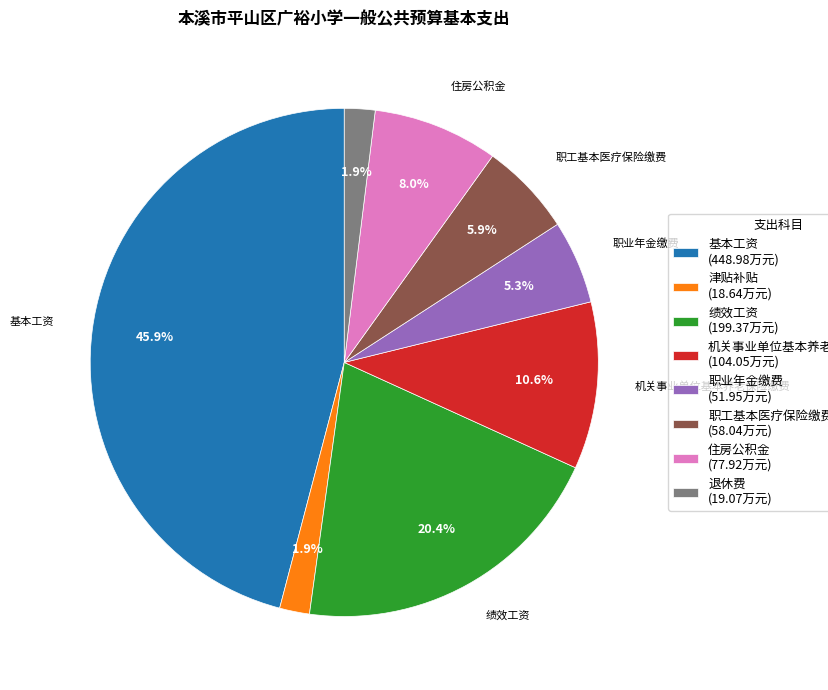

What is the largest slice in the pie chart?

基本工资